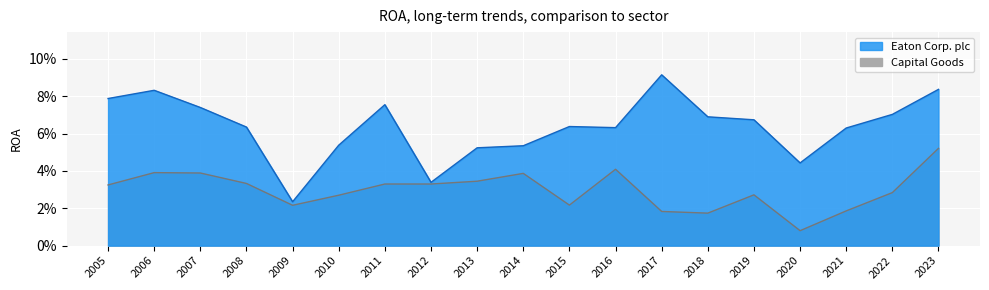

Rank the series at 2022 from lowest to highest value.

Capital Goods, Eaton Corp. plc